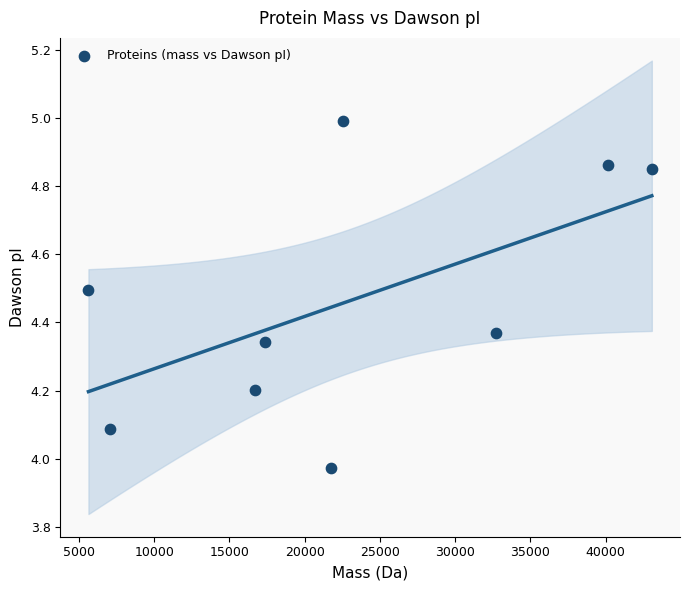

What is the range of X values (max minus min)?

37452.5